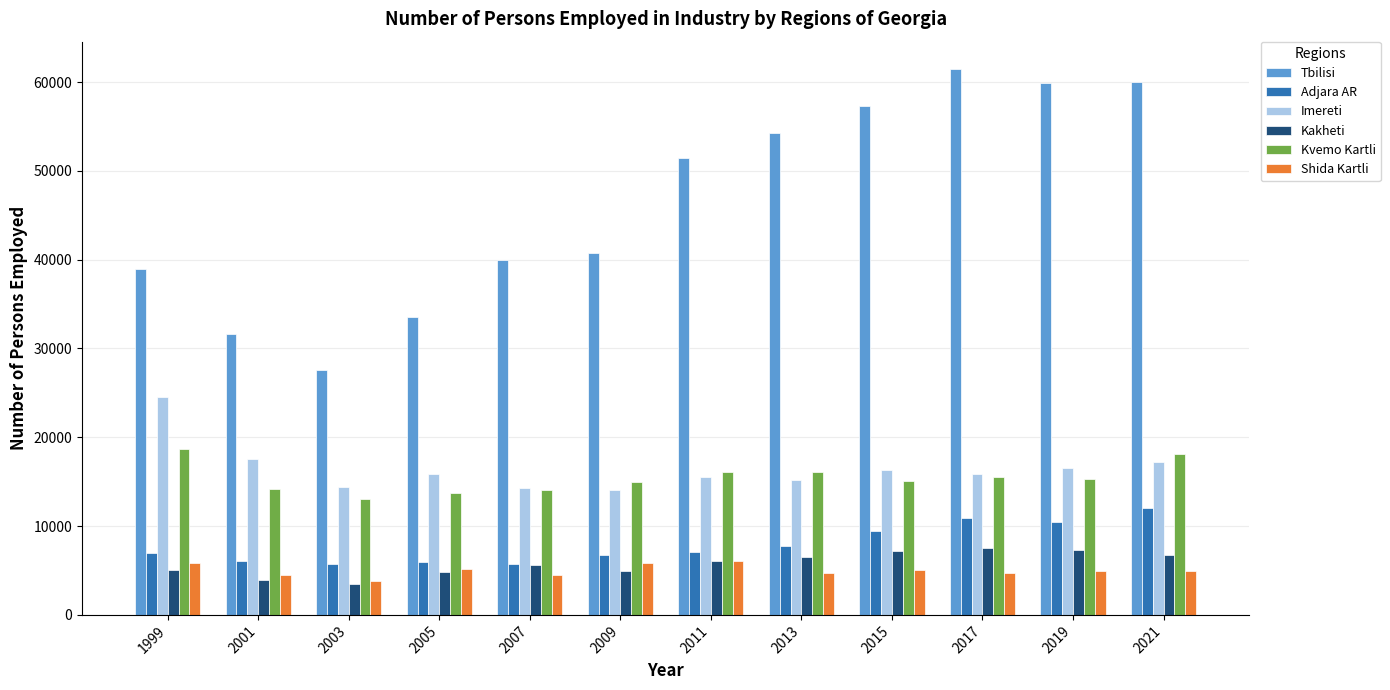

What is the sum of the Kvemo Kartli values at 2005 and 2013?

29905